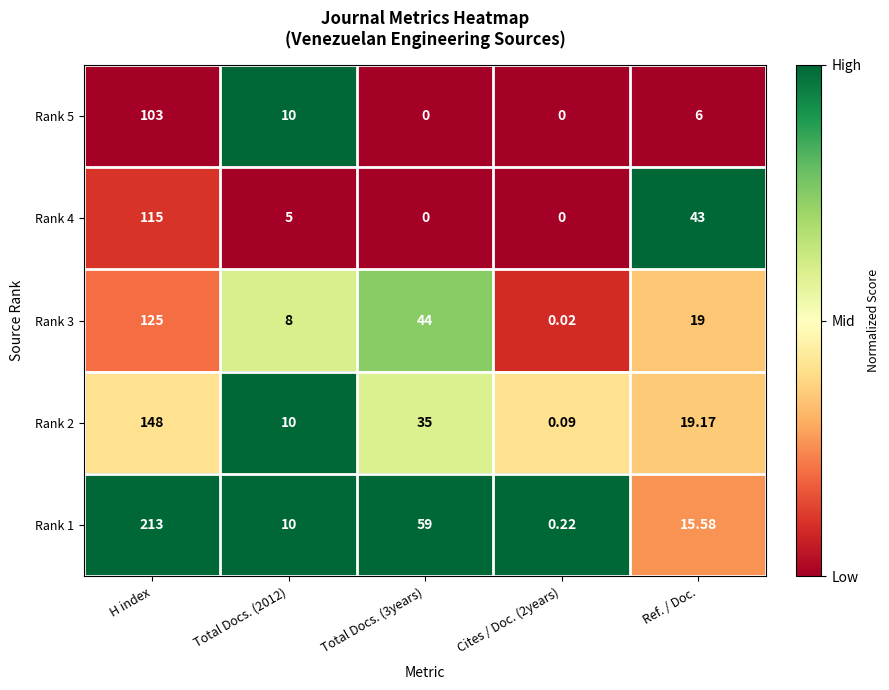

At which category is the sum across all series the highest?

H index